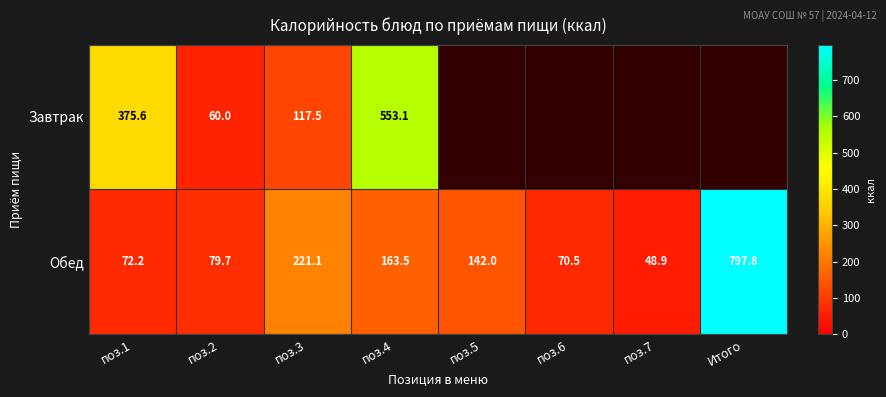

Which category has the highest value in the Обед series?

Итого